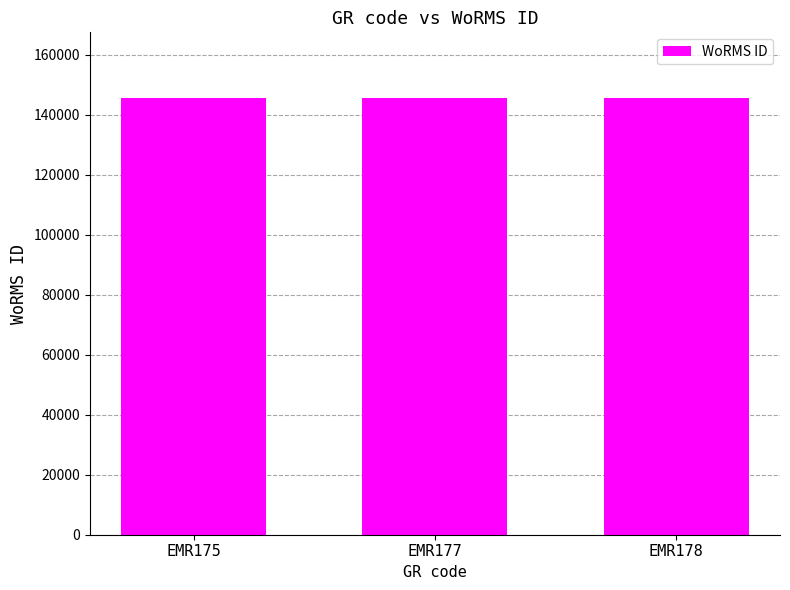

What is the average value?

145642